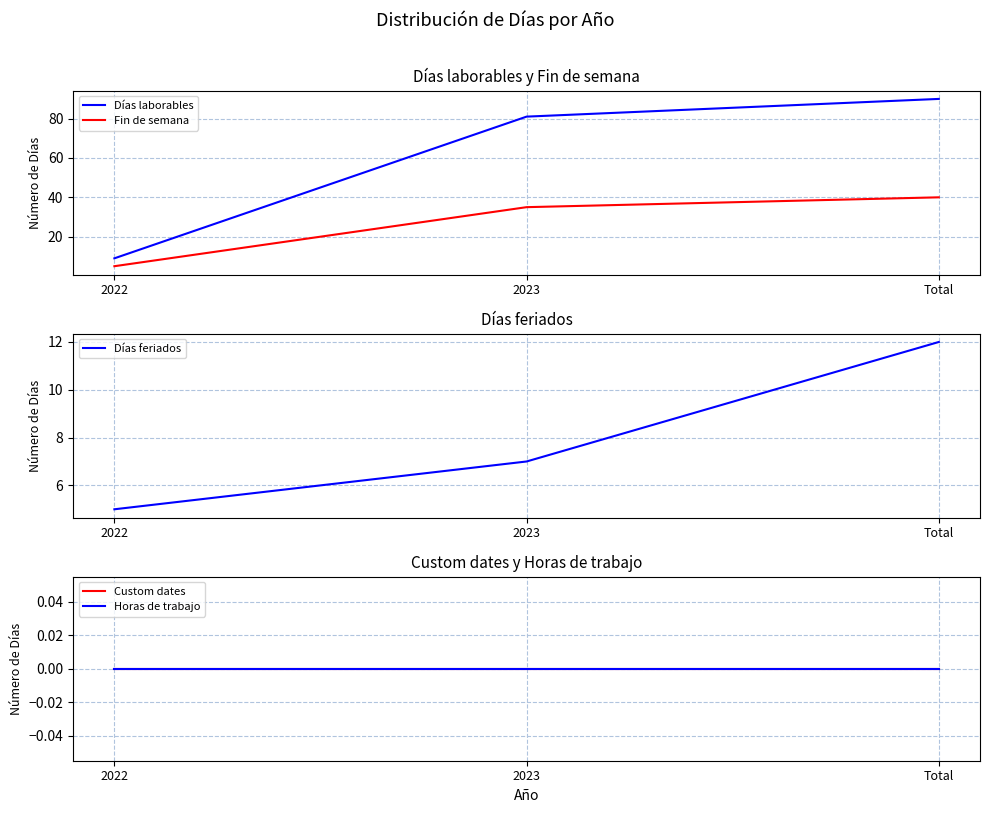

What is the label of the 3rd point from the right?

2022